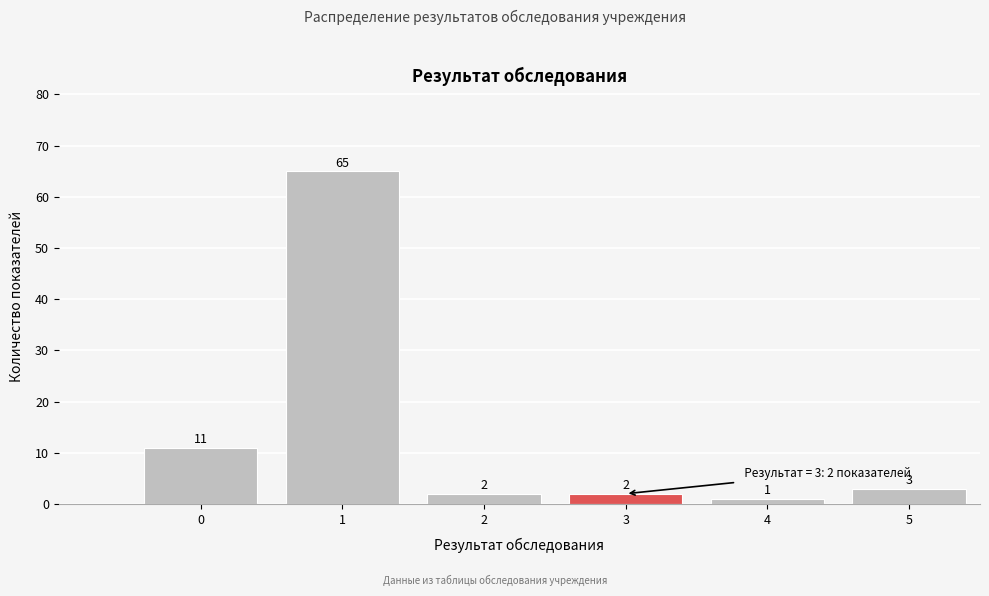

Reading right to left, what are all the values shown in this chart?

3	1	2	2	65	11